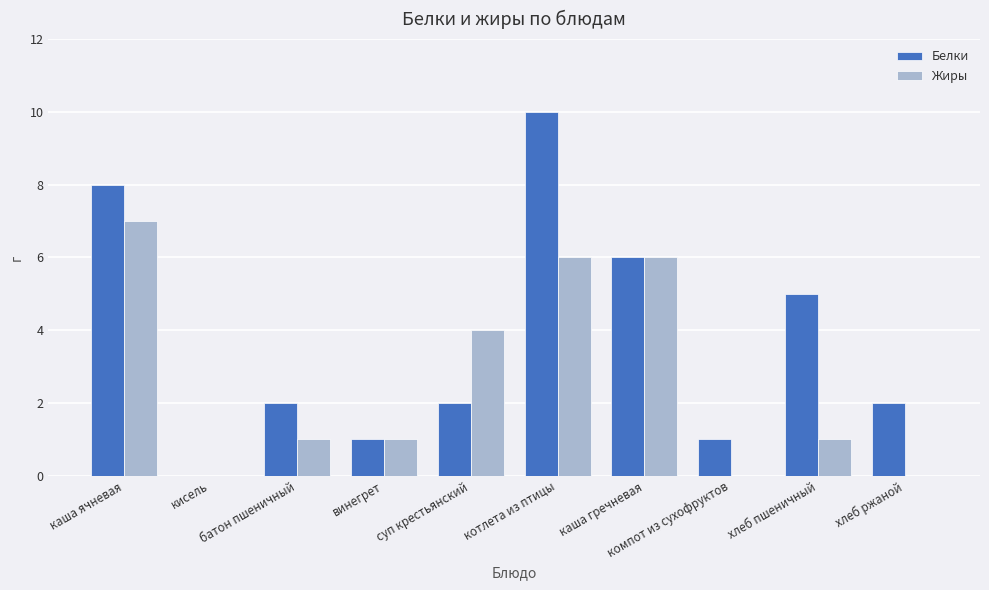

Is it true that Белки equals 5 at хлеб пшеничный?

True